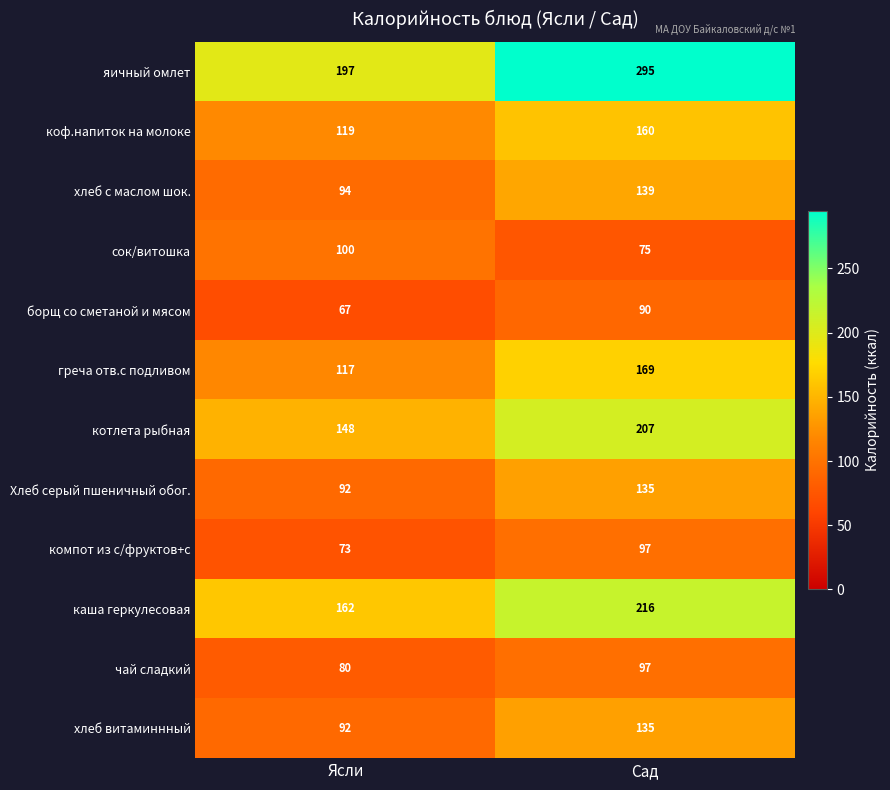

Which label corresponds to the smallest value in the chart?

Ясли